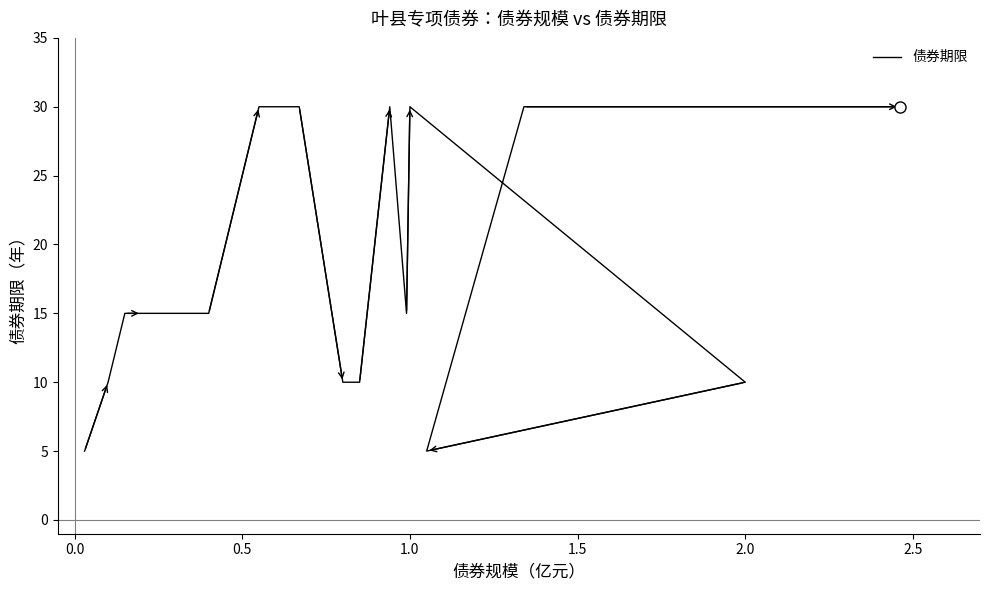

How many lines are shown in the chart?

1